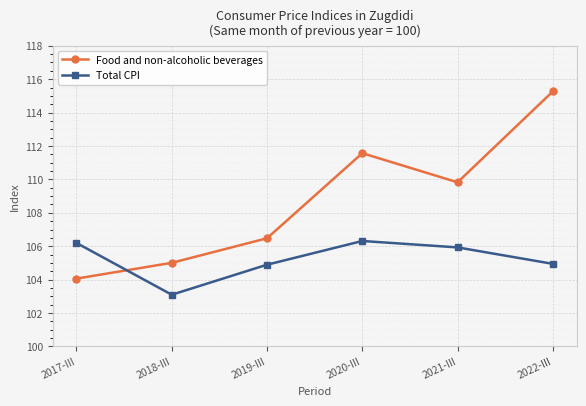

Rank the series at 2021-III from lowest to highest value.

Total CPI, Food and non-alcoholic beverages